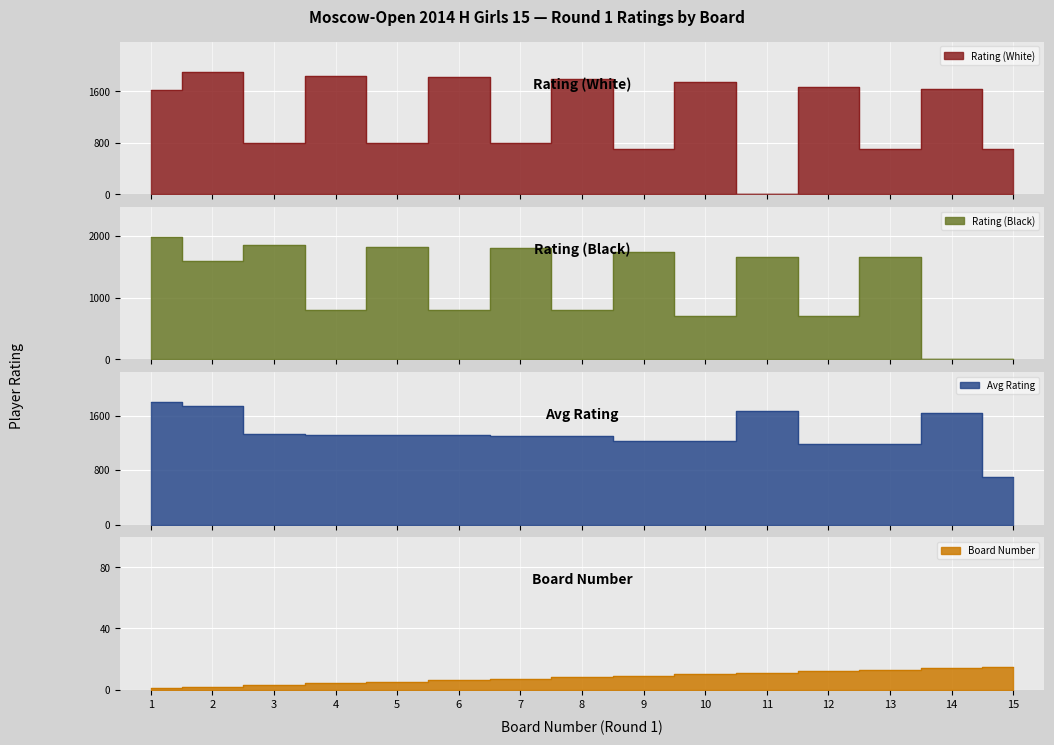

Is it true that Rating (White) equals 665 at 8?

False